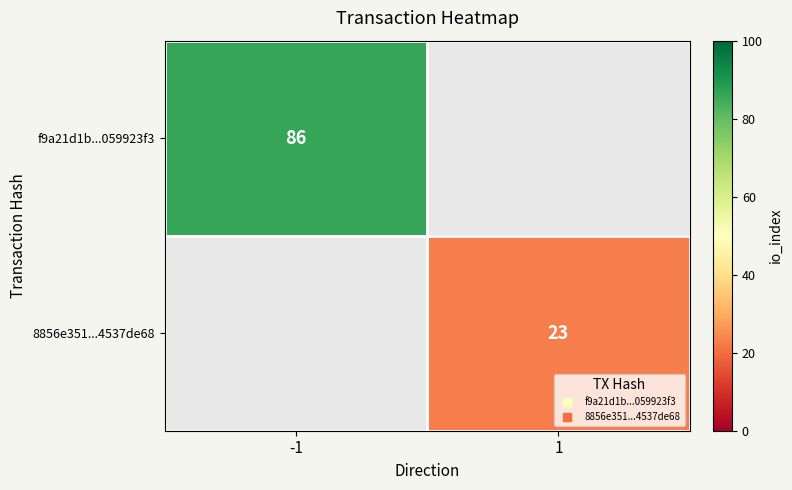

Rank the series by their maximum value, from lowest to highest.

f9a21d1b...059923f3, 8856e351...4537de68